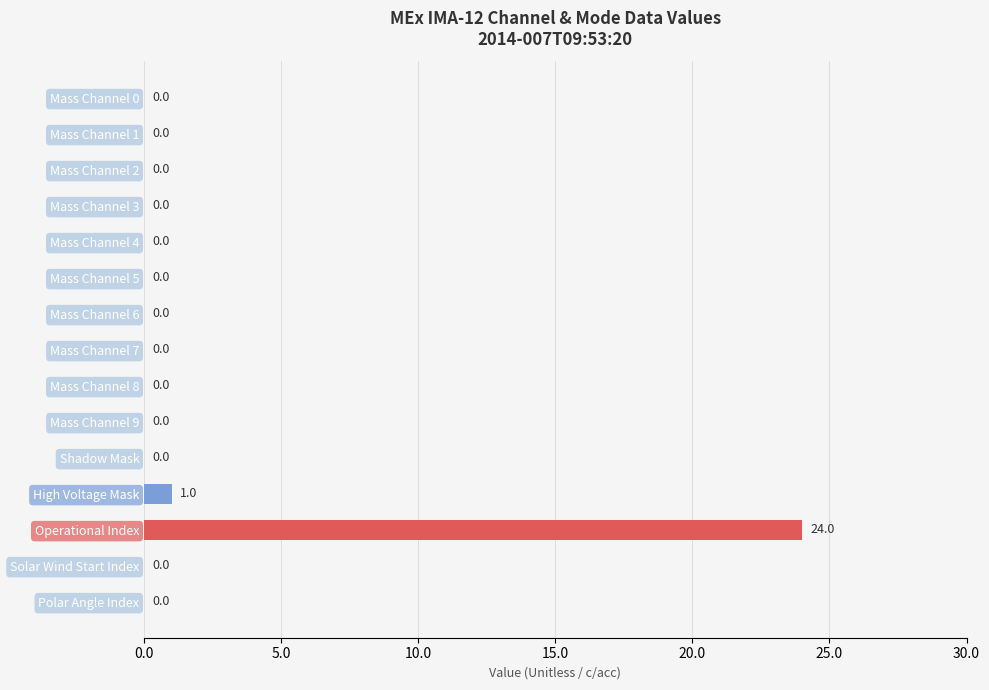

What is the sum of all values?

25